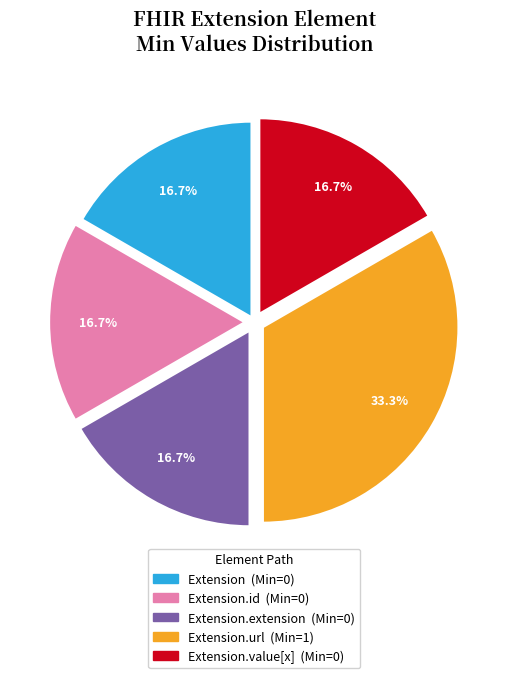

Count the number of slices in the pie.

5